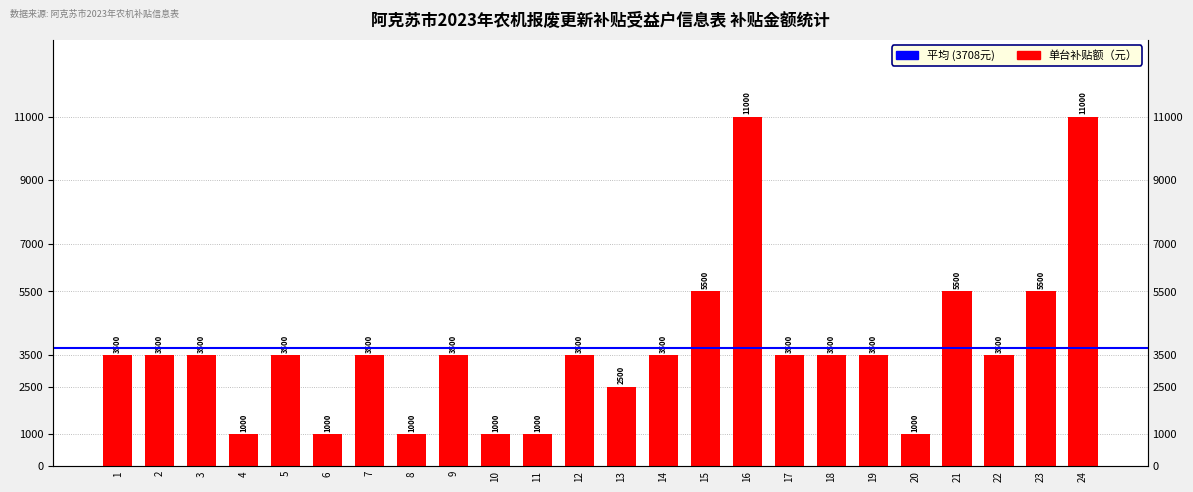

What is the value of the 16th bar from the left?

11000